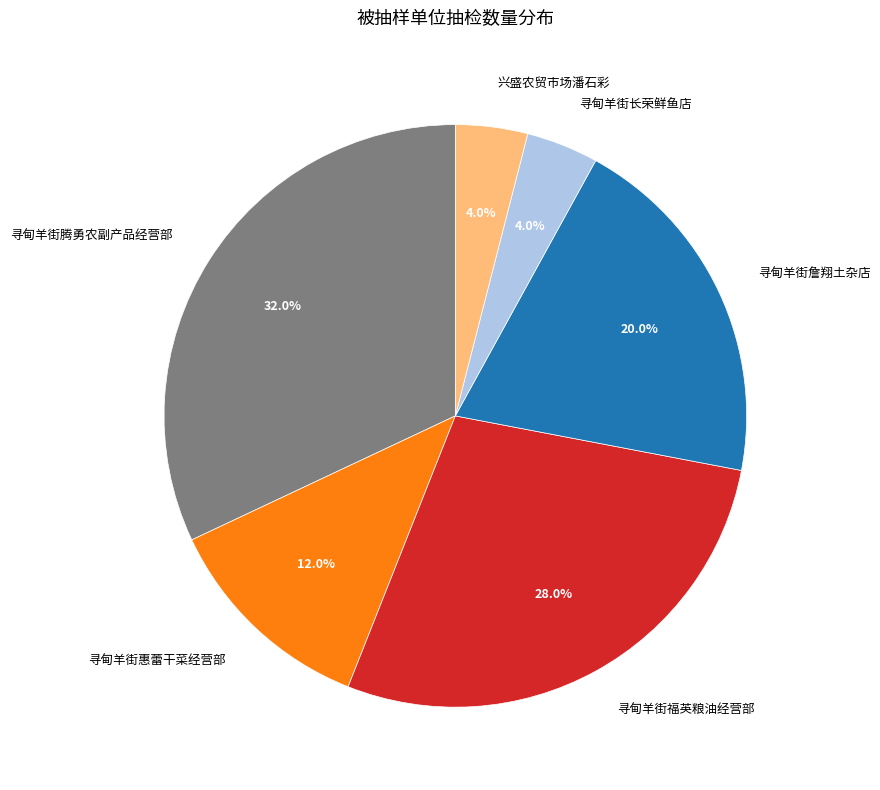

Is 寻甸羊街腾勇农副产品经营部 the majority of the pie?

No